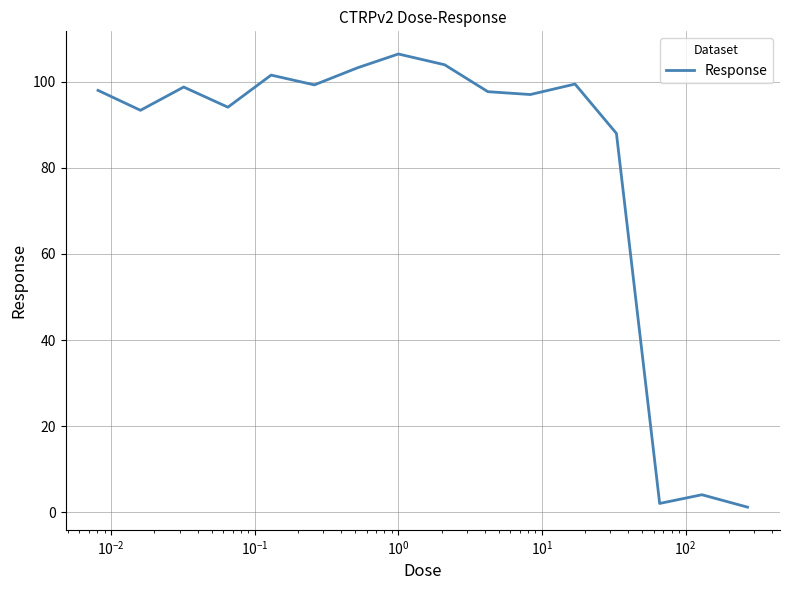

Is this an area chart (filled region under the line)?

No